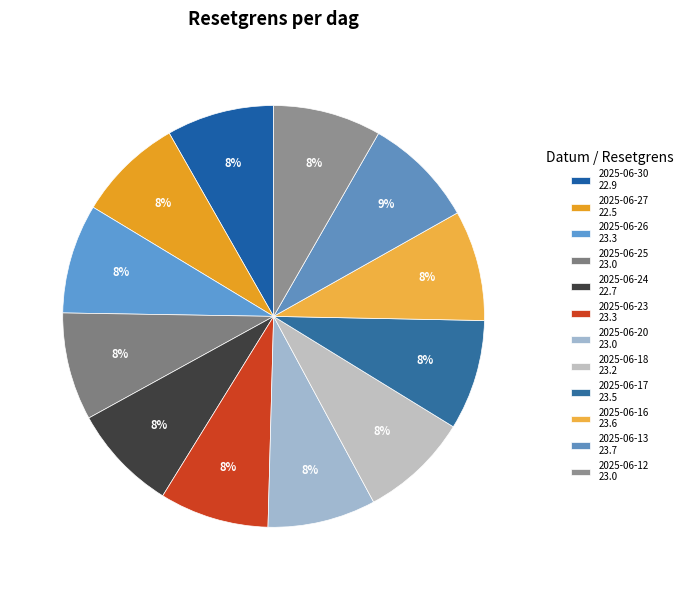

What percentage is the 2025-06-24 slice, to the nearest percent?

8%